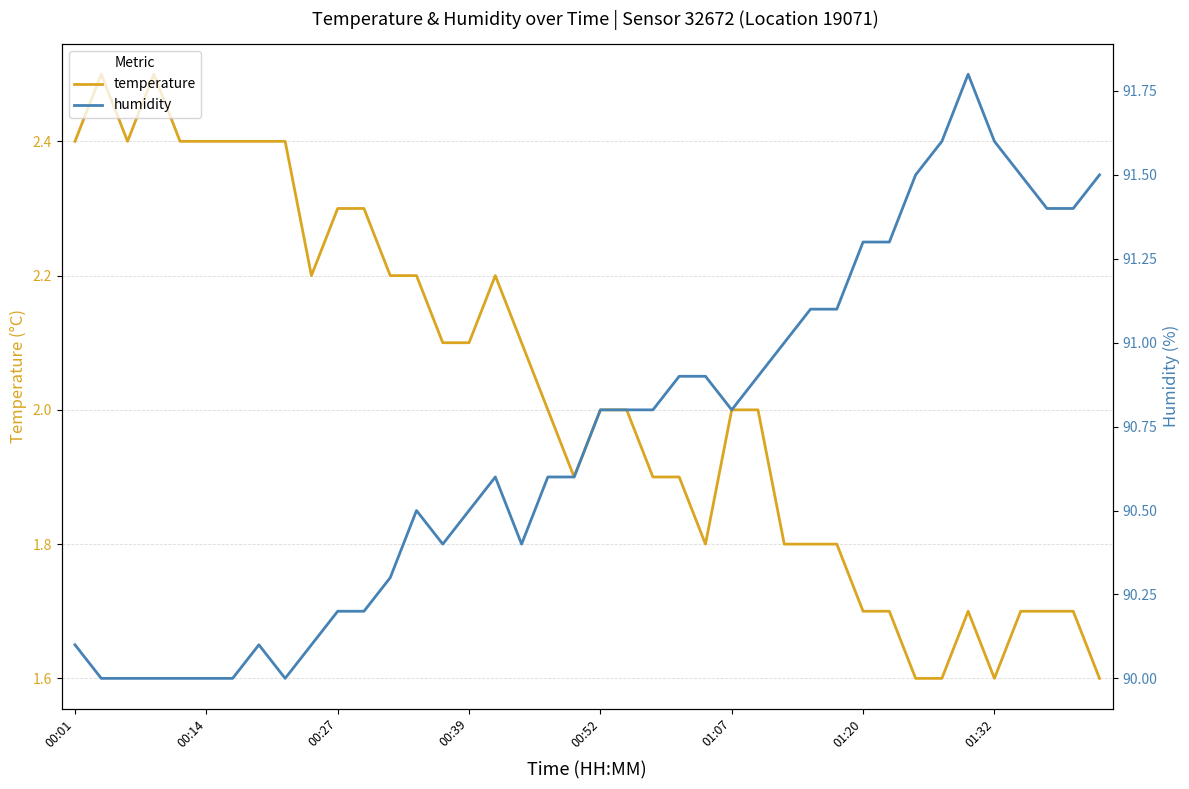

True or false: temperature has a value of 2.3 at 00:27.

True